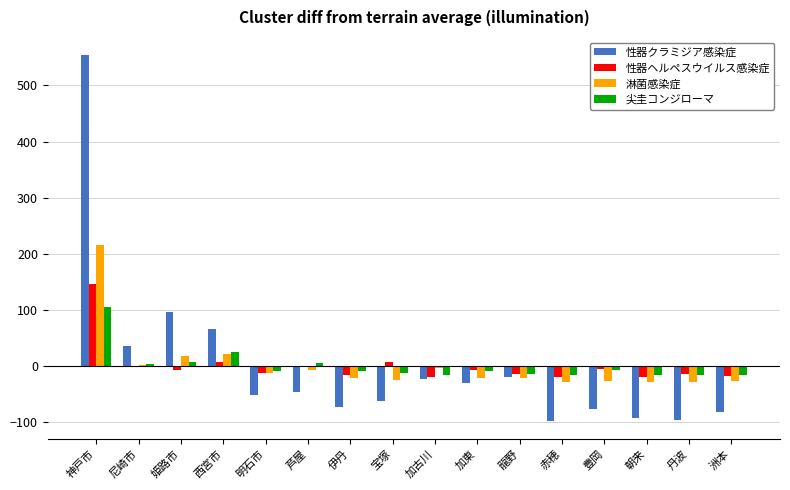

At which category is the sum across all series the highest?

神戸市